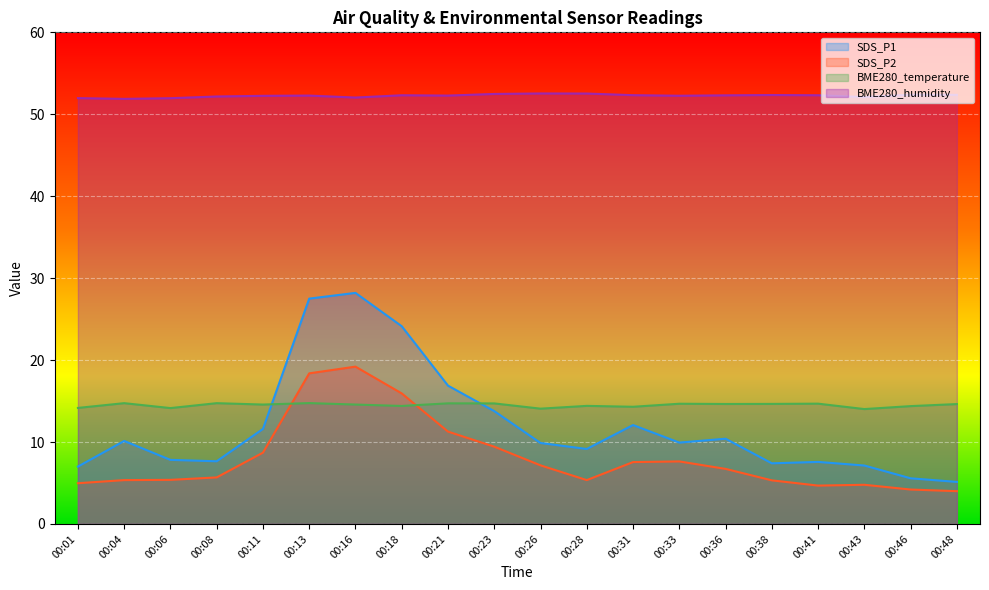

Where is BME280_temperature nearest to the value 14?

00:43